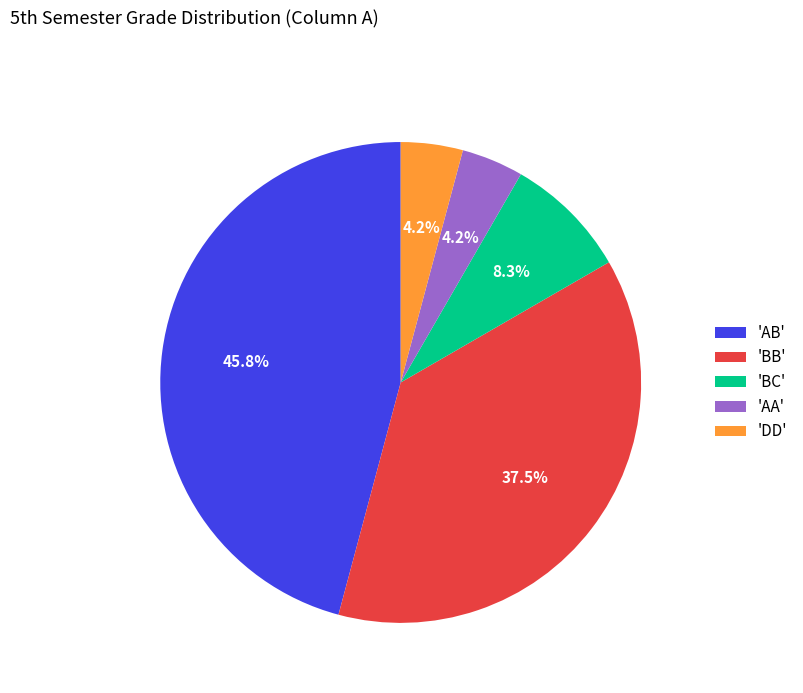

To the nearest percent, what is the average slice percentage?

20%